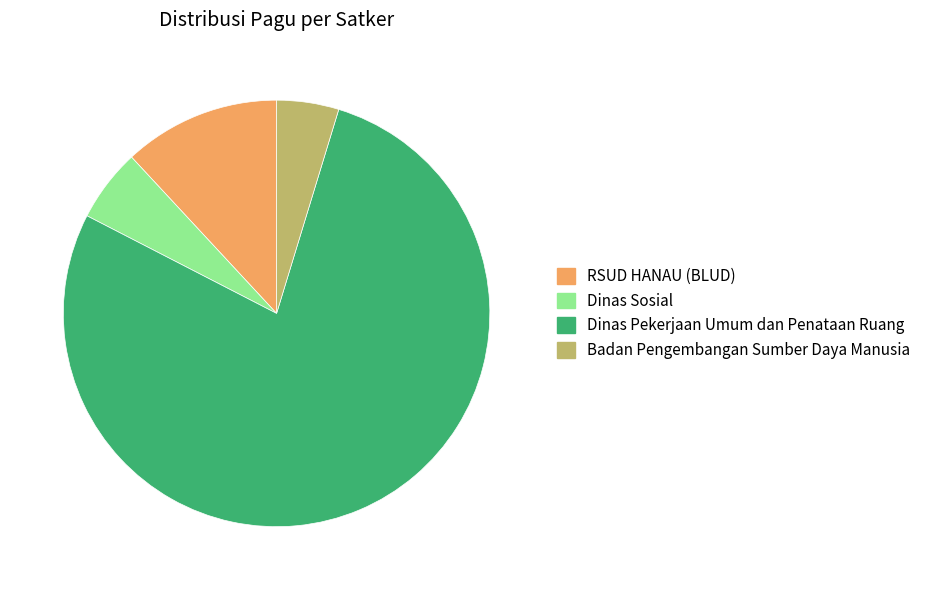

Which category has the smallest portion of the pie?

Badan Pengembangan Sumber Daya Manusia